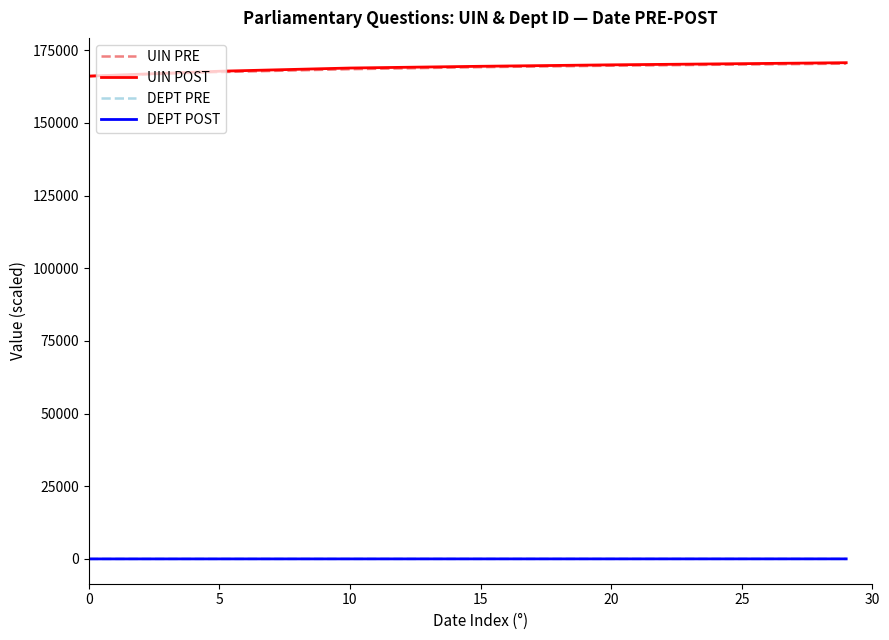

At how many categories does at least one series exceed 141305?

7